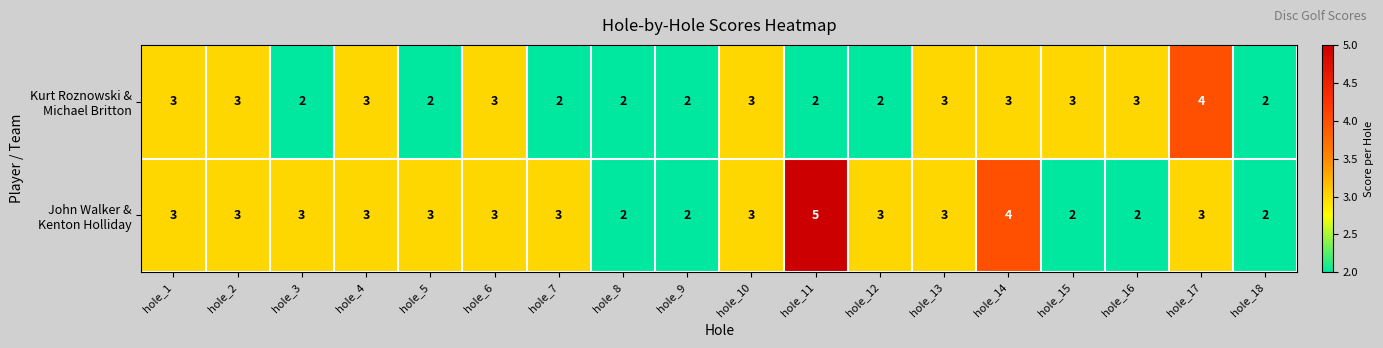

What is the total value across all series at hole_16?

5